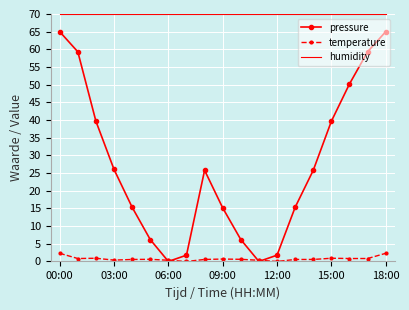

Which series has the largest total across all categories?

humidity